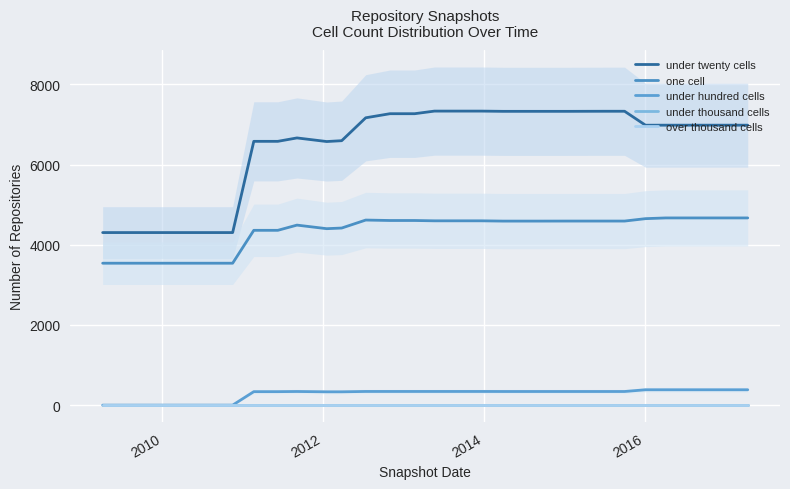

What is the difference between the second highest and minimum values in the under twenty cells series?

3029